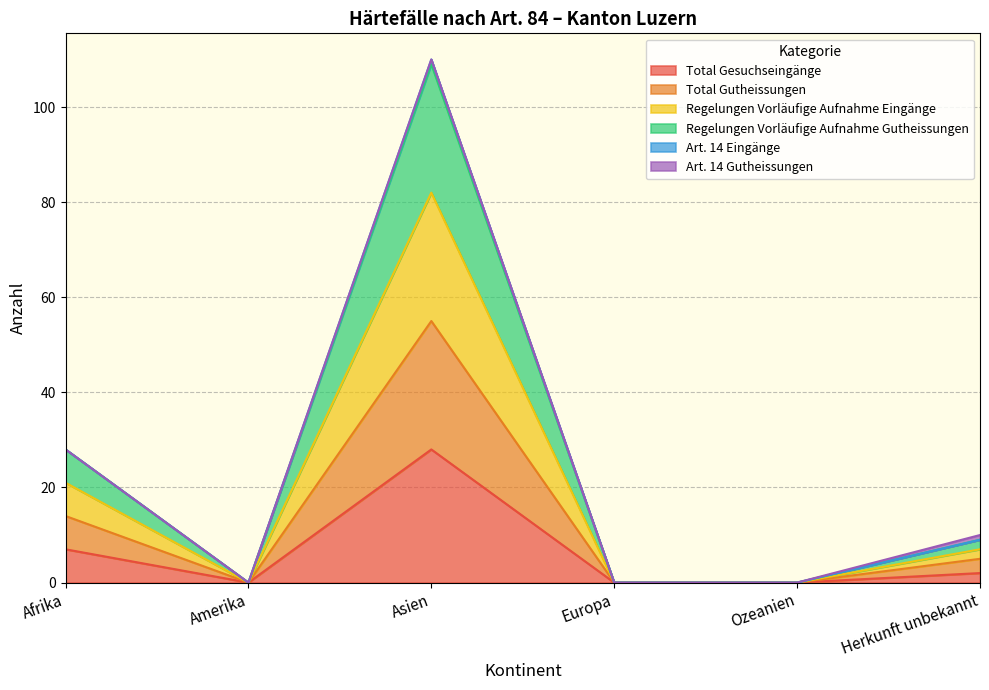

True or false: Regelungen Vorläufige Aufnahme Eingänge and Regelungen Vorläufige Aufnahme Gutheissungen cross at least once.

False